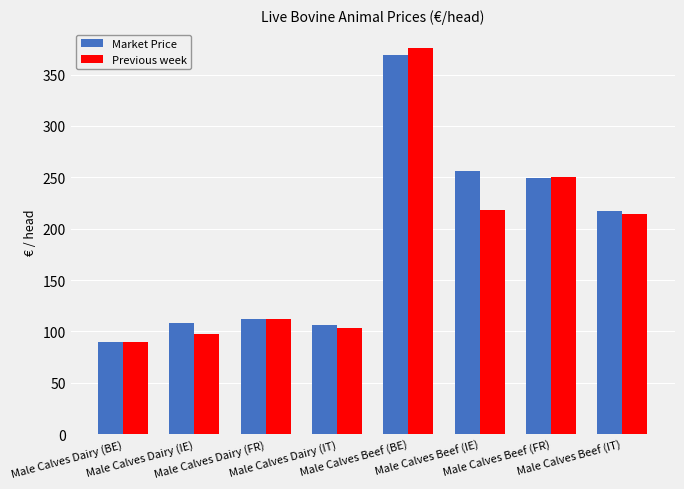

What is the greatest value displayed?

375.6